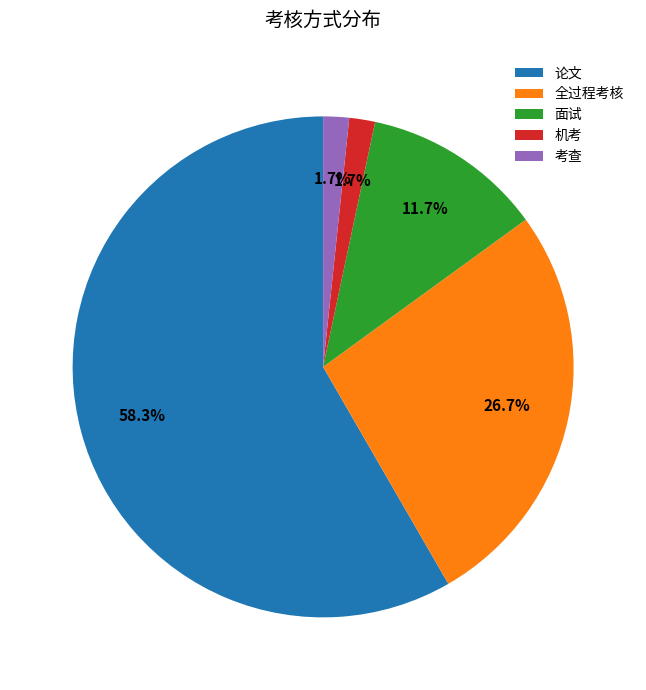

Which slice is the largest?

论文